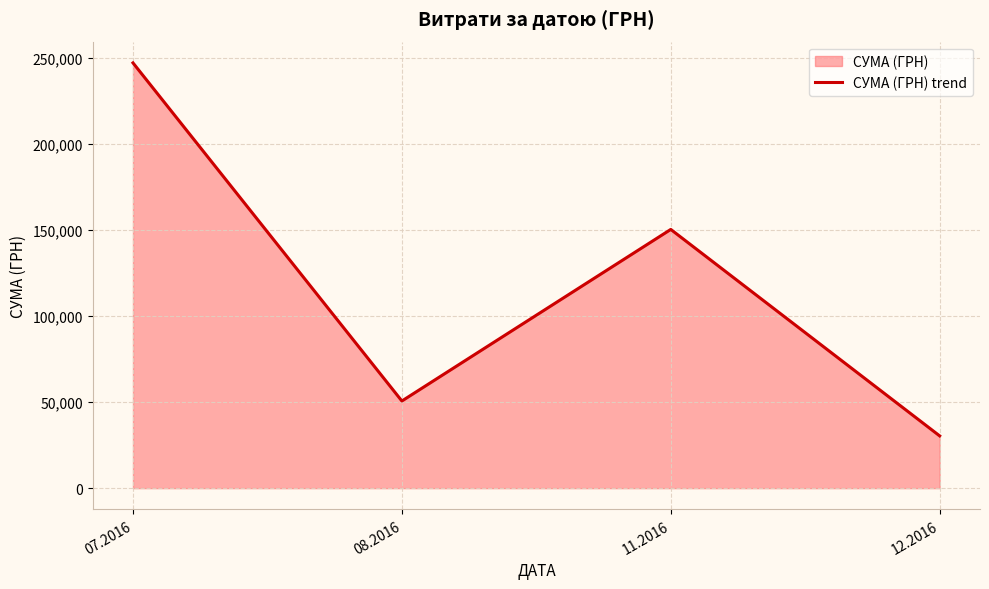

Where is the data nearest to the value 138623?

11.2016